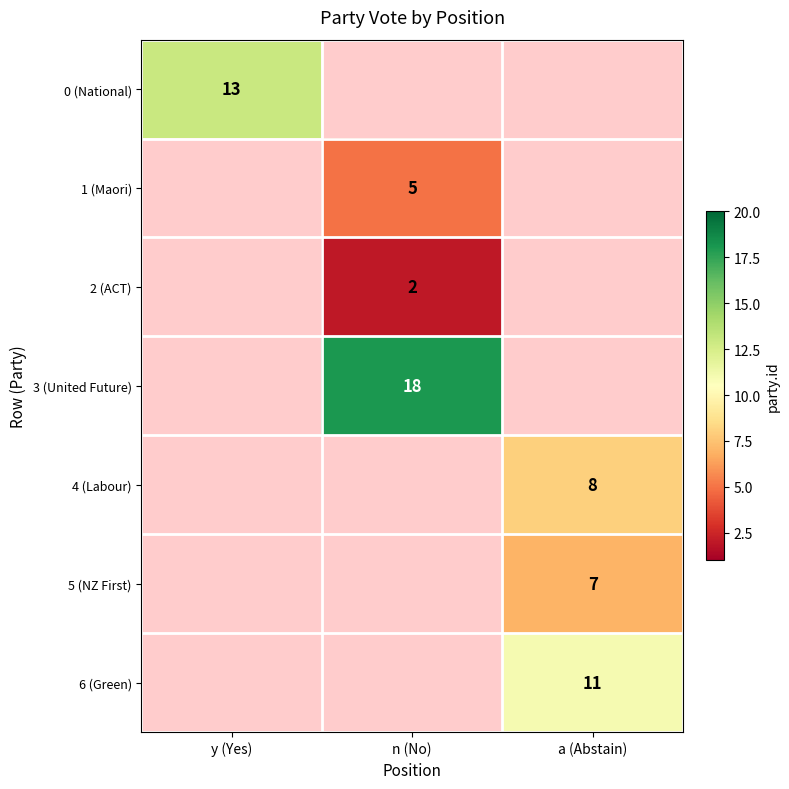

The value of 2 (ACT) at n (No) is 2. True or false?

True